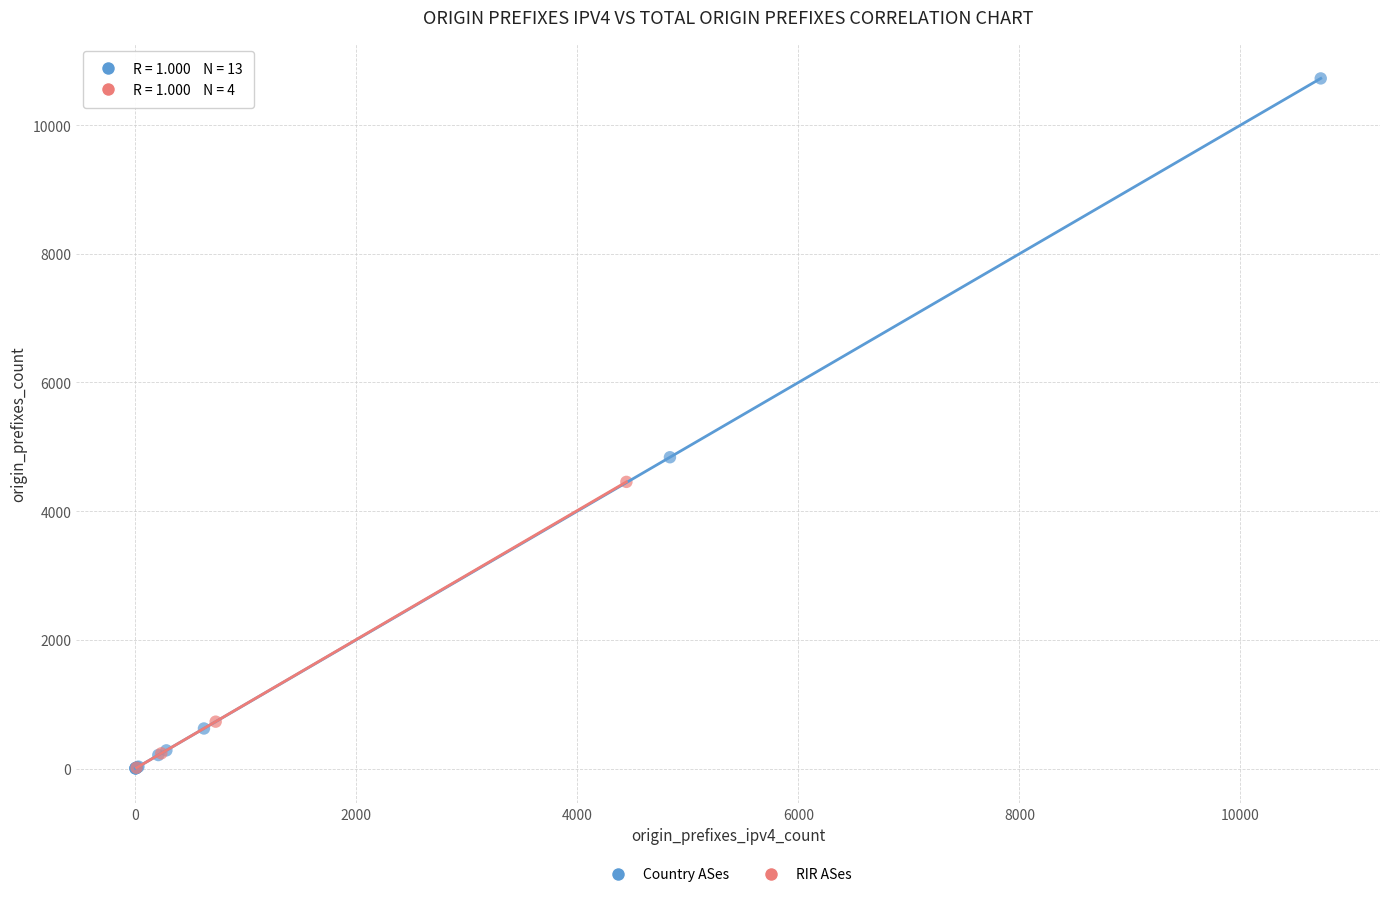

Which series has the widest spread of Y values?

Country ASes